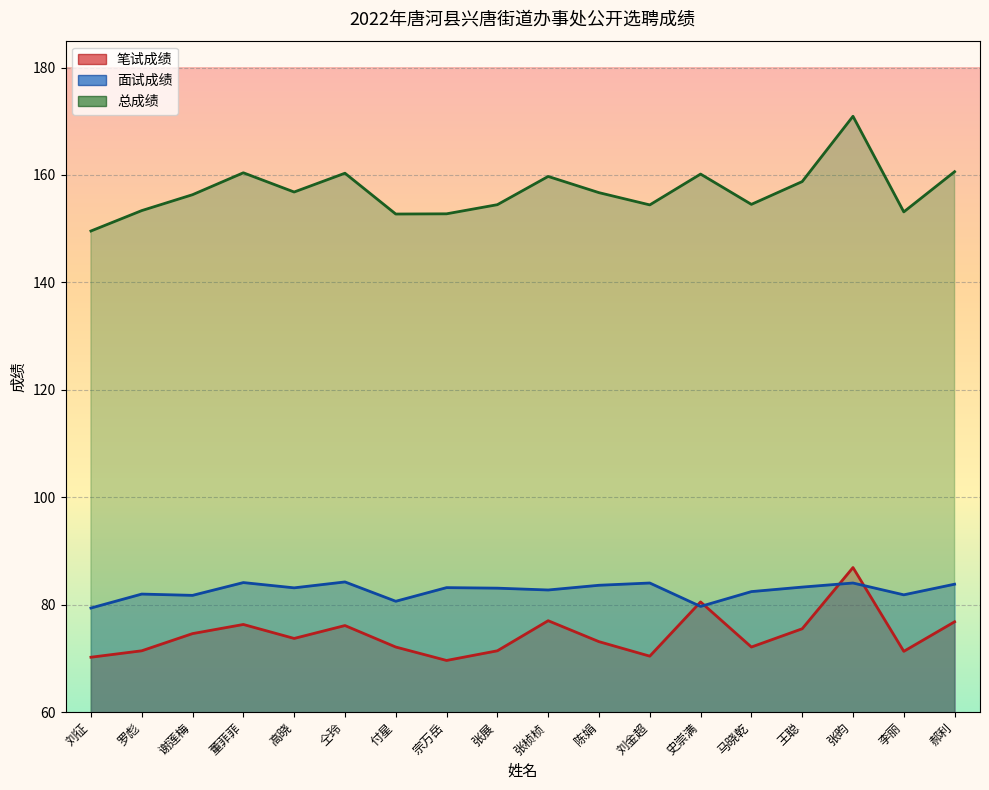

What is the greatest value displayed?

170.9